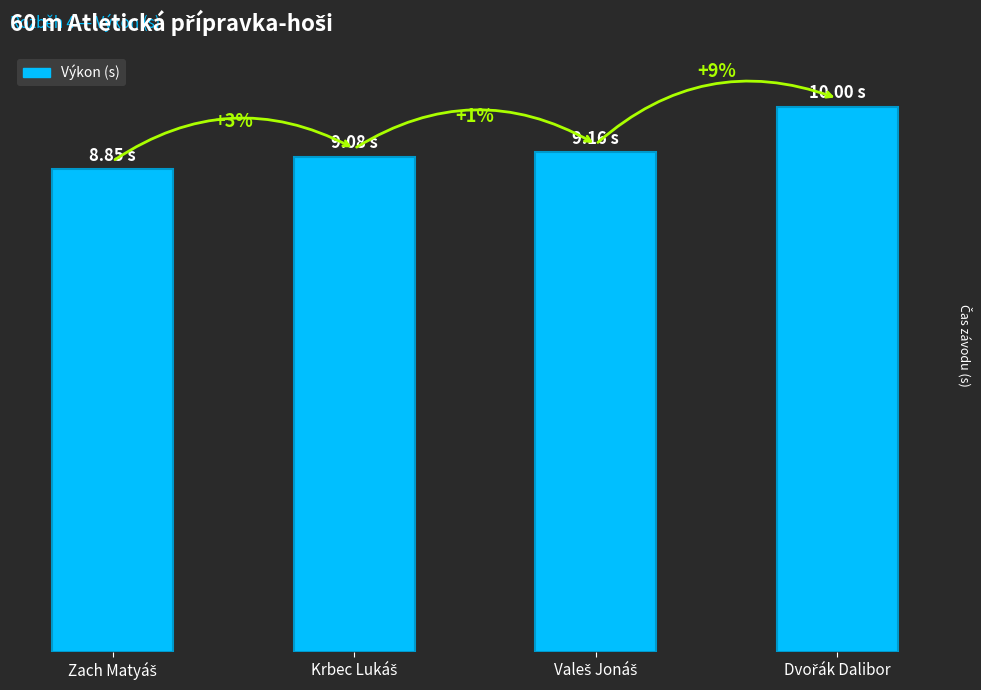

What is the smallest value displayed?

8.8